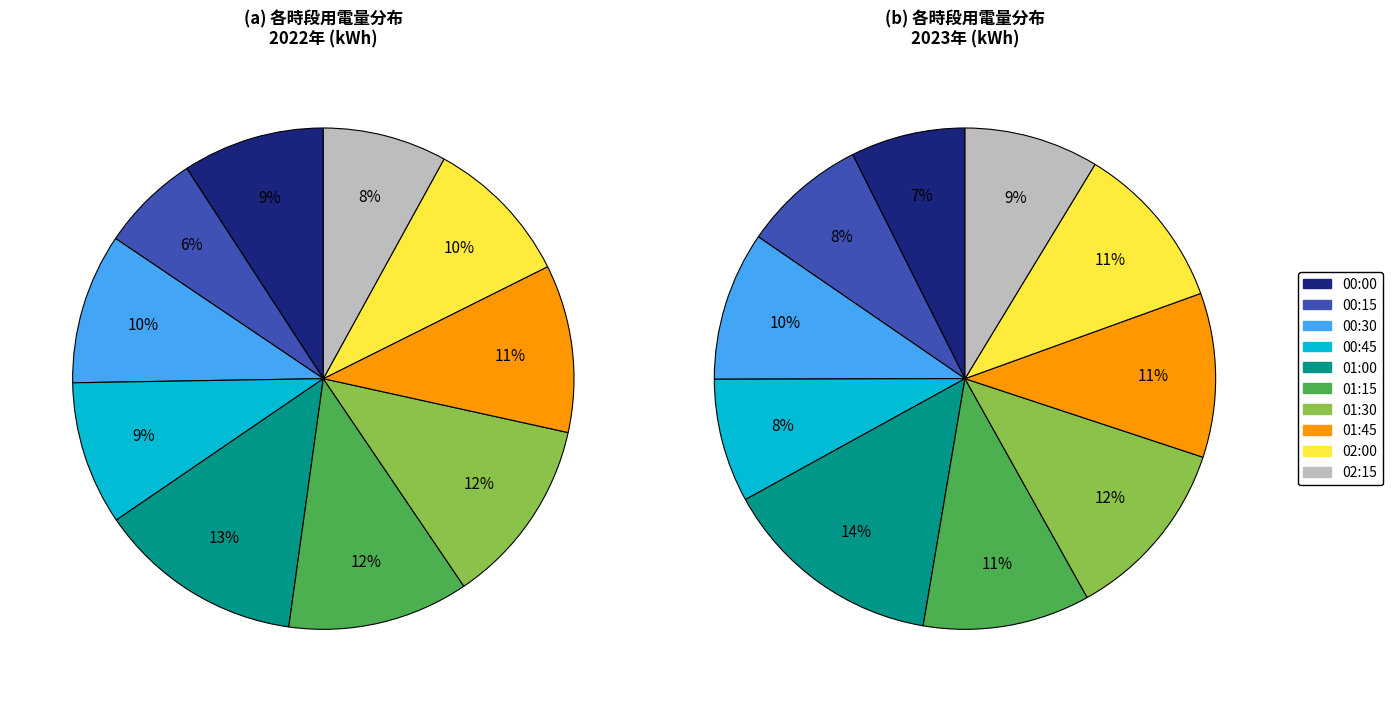

Which slice is the largest?

01:00:00